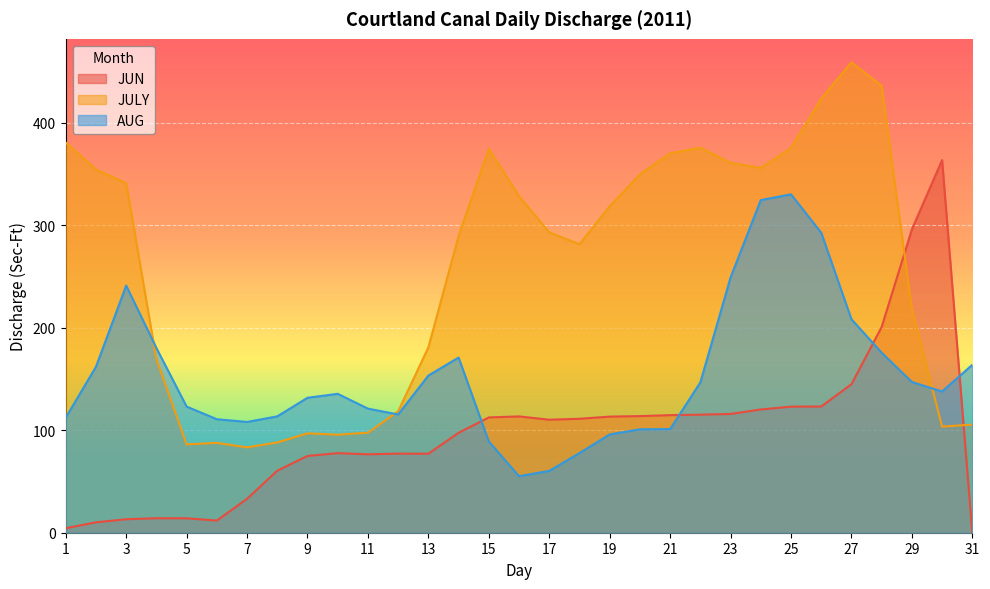

What is the difference between the maximum and minimum values in the JUN series?

363.4